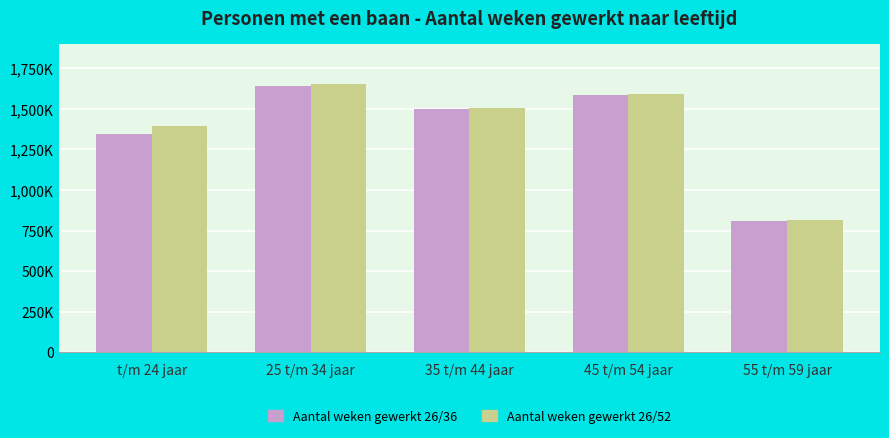

What is the sum of all Aantal weken gewerkt 26/52 values?

6954700